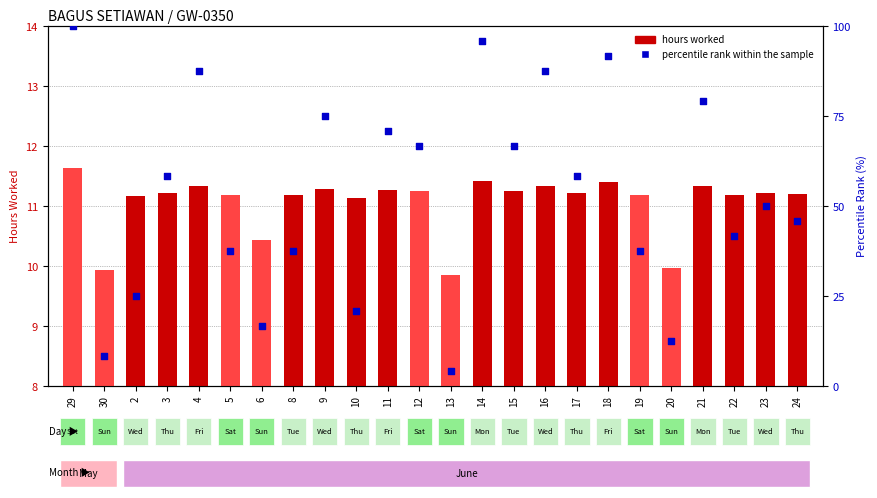

Which series reaches the maximum Y coordinate?

percentile rank within the sample